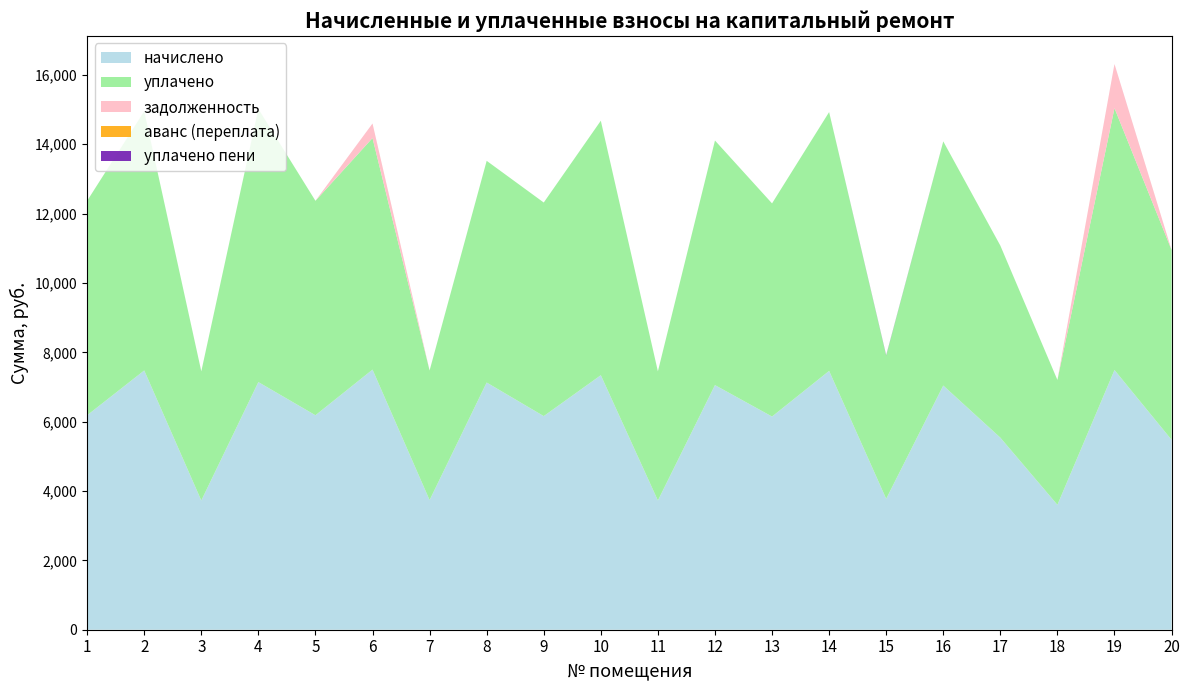

Reading left to right, extract all data points from this chart.

начислено: 1=6185.2	2=7476.8	3=3726.0	4=7141.5	5=6185.2	6=7501.7	7=3738.4	8=7129.1	9=6160.3	10=7340.2	11=3726.0	12=7054.6	13=6147.9	14=7464.4	15=3775.7	16=7042.1	17=5539.3	18=3601.8	19=7489.4	20=5477.2
уплачено: 1=6185.2	2=7476.8	3=3726.0	4=7877.5	5=6185.2	6=6679.1	7=3738.4	8=6394.4	9=6160.3	10=7340.2	11=3726.0	12=7054.6	13=6147.9	14=7464.4	15=4130.9	16=7042.1	17=5539.3	18=3601.8	19=7553.0	20=5477.2
задолженность: 1=0.0	2=0.0	3=0.0	4=0.0	5=0.0	6=416.8	7=0.0	8=0.0	9=0.0	10=0.0	11=0.0	12=0.0	13=0.0	14=0.0	15=0.0	16=0.0	17=0.0	18=0.0	19=1268.8	20=0.0
аванс (переплата): 1=0.0	2=0.0	3=0.0	4=0.0	5=0.0	6=0.0	7=0.0	8=0.0	9=0.0	10=0.0	11=0.0	12=0.0	13=0.0	14=0.0	15=0.0	16=0.0	17=0.0	18=0.0	19=0.0	20=0.0
уплачено пени: 1=0.0	2=0.0	3=0.0	4=0.0	5=0.0	6=0.7	7=0.0	8=0.0	9=0.0	10=0.0	11=0.0	12=0.0	13=0.0	14=0.0	15=10.2	16=0.0	17=0.0	18=0.0	19=1.2	20=0.0